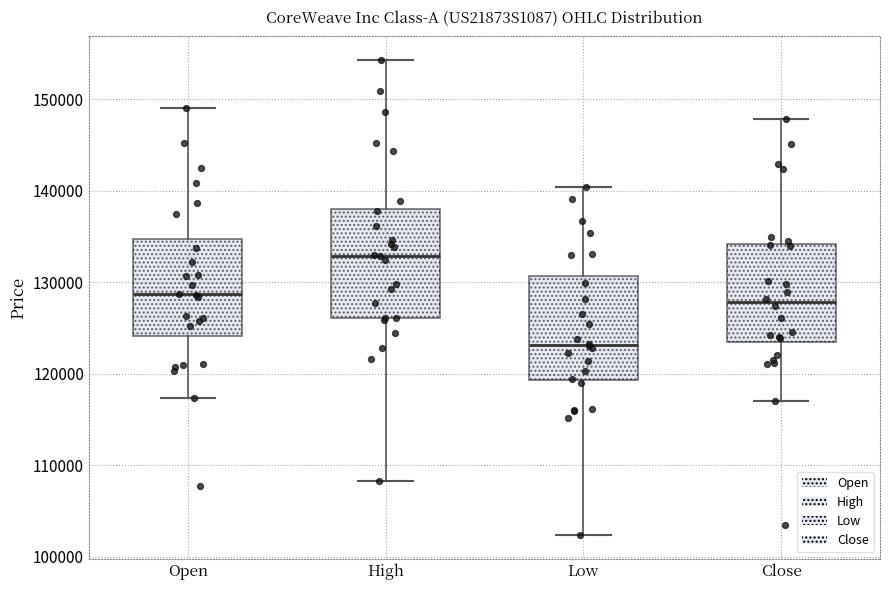

Which box has the highest median line?

High